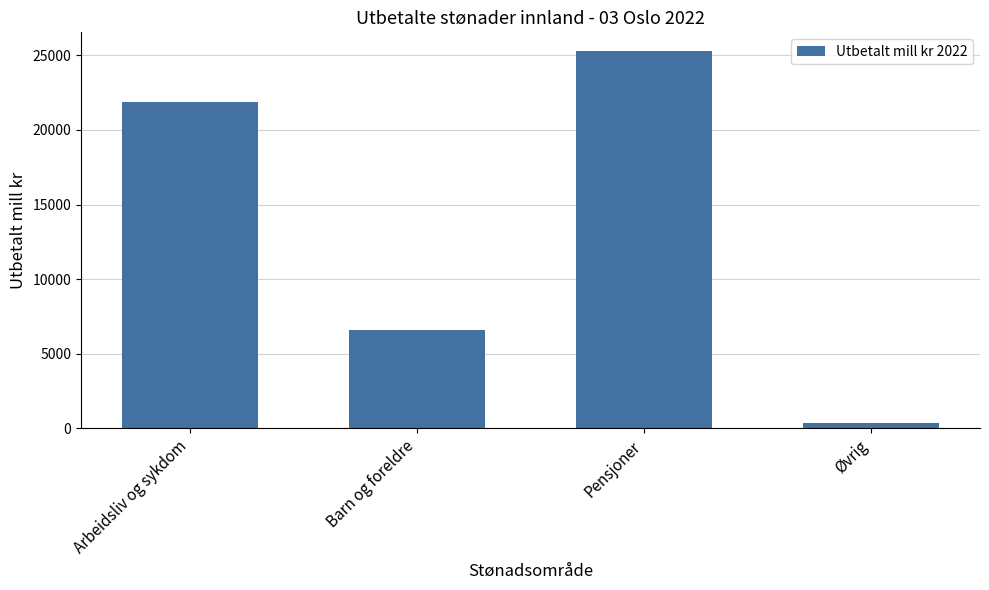

How many values exceed 21883?

2